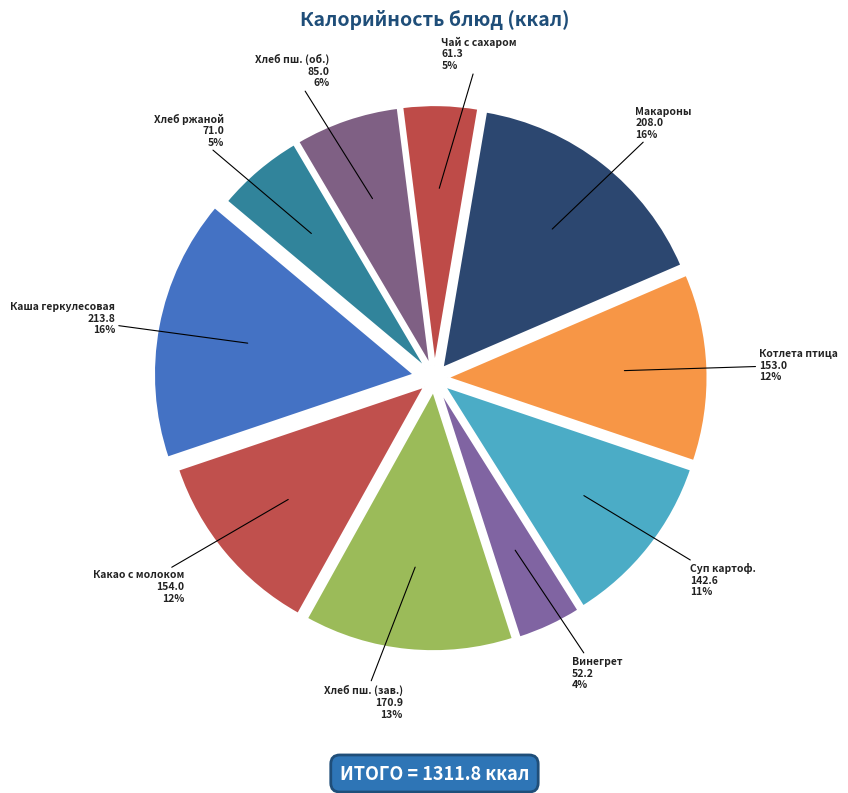

To the nearest percent, what is the average slice percentage?

10%